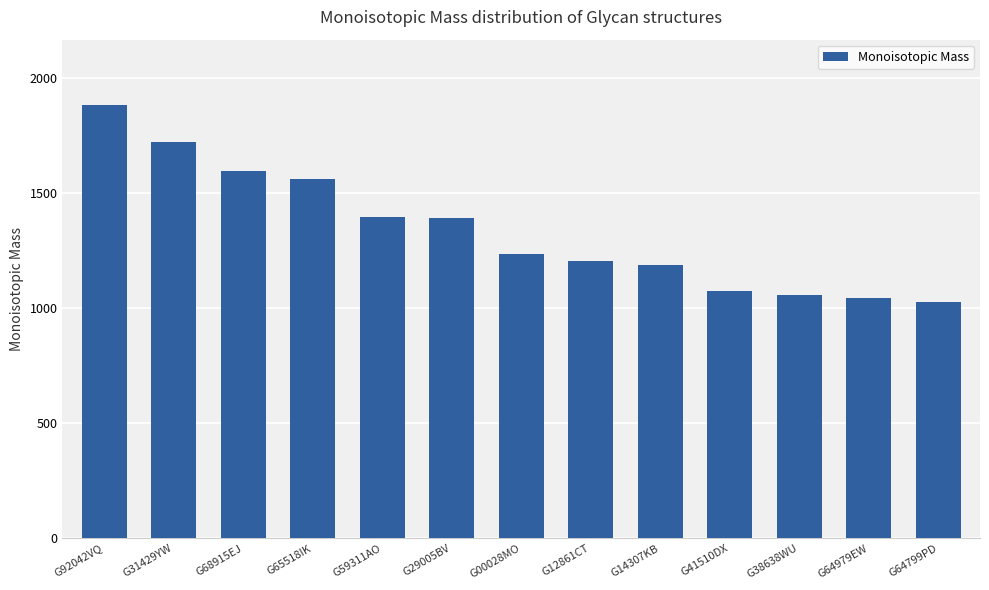

Are the bars grouped side by side (vs. stacked)?

No